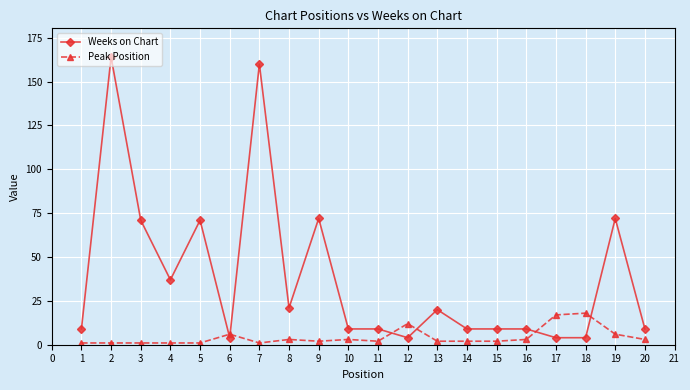

What is the value of the Weeks on Chart point at the 5th from the left?

71